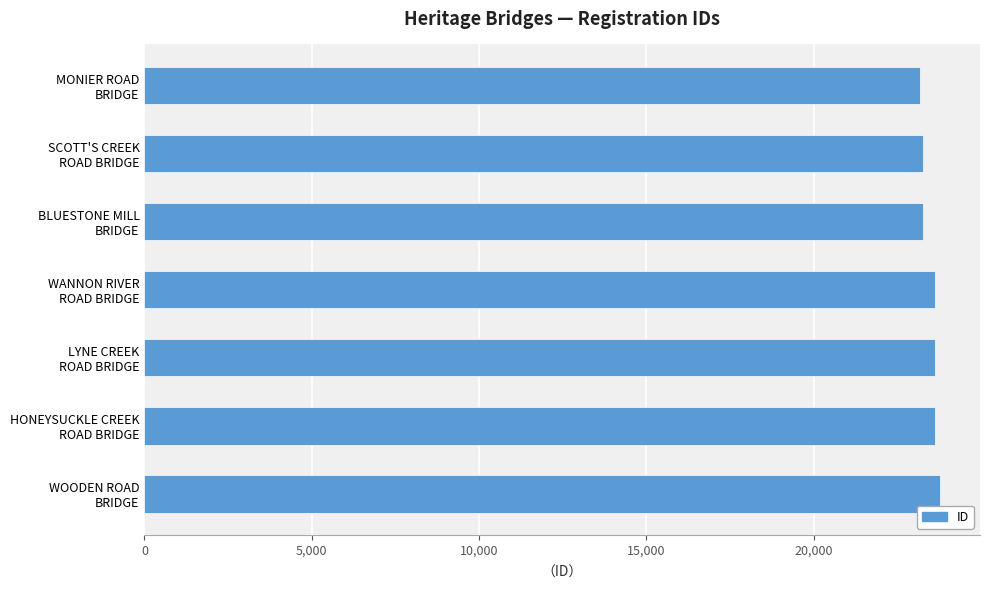

What is the smallest value displayed?

23177